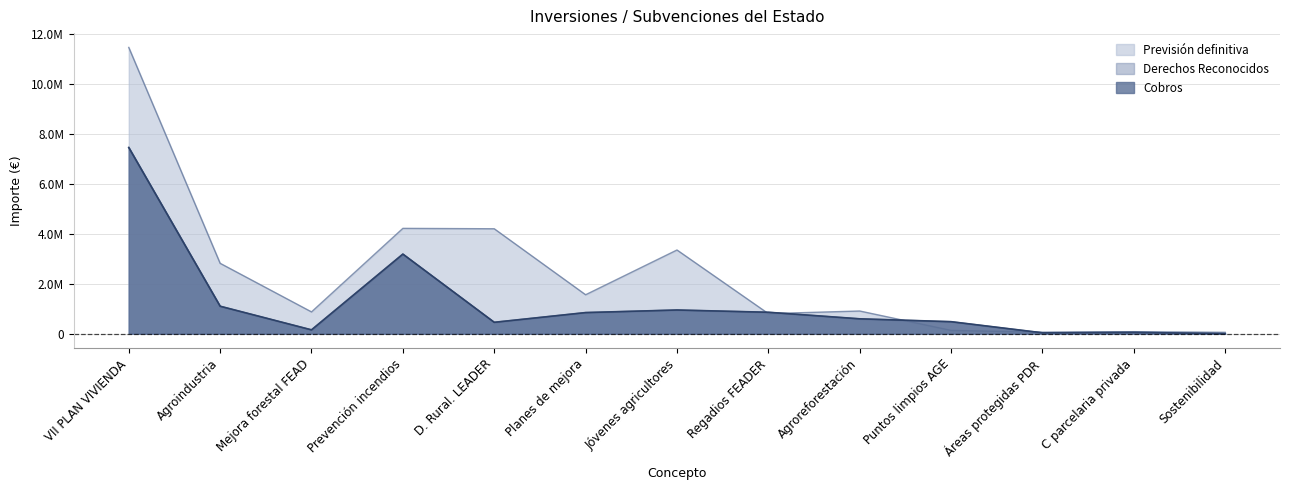

List the labels in order of Previsión definitiva value, smallest first.

Sostenibilidad, Áreas protegidas PDR, C parcelaria privada, Puntos limpios AGE, Regadios FEADER, Mejora forestal FEAD, Agroreforestación, Planes de mejora, Agroindustria, Jóvenes agricultores, D. Rural. LEADER, Prevención incendios, VII PLAN VIVIENDA